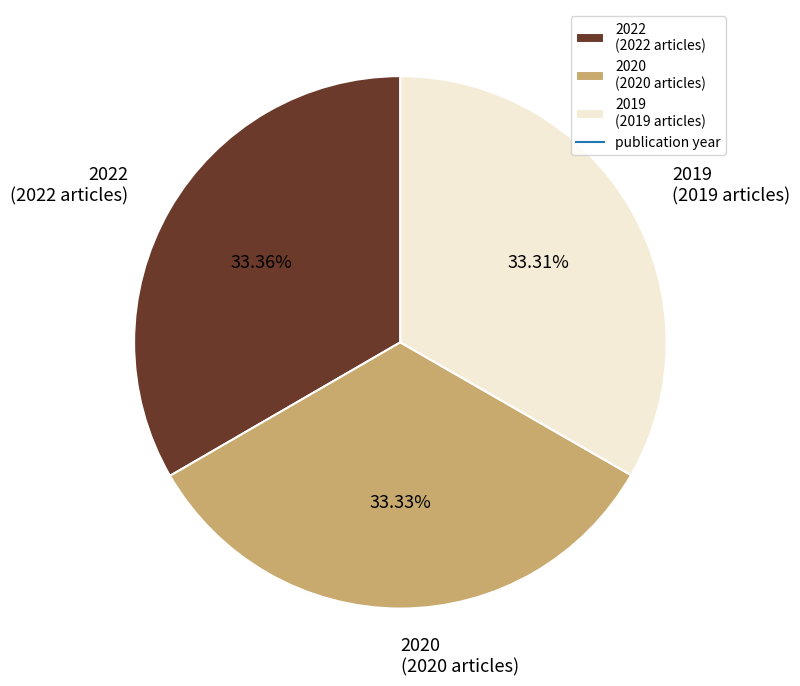

True or false: 2022 accounts for 33% of the total.

True